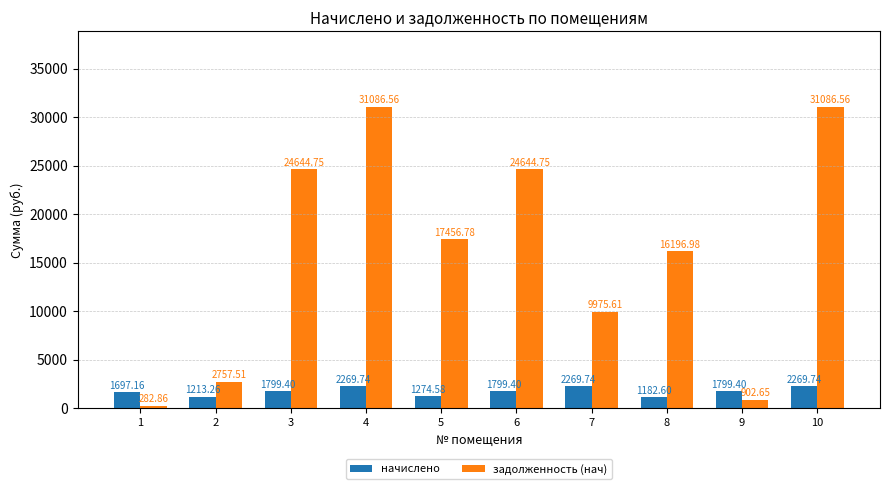

What is the average value of the задолженность (нач) series?

15903.5